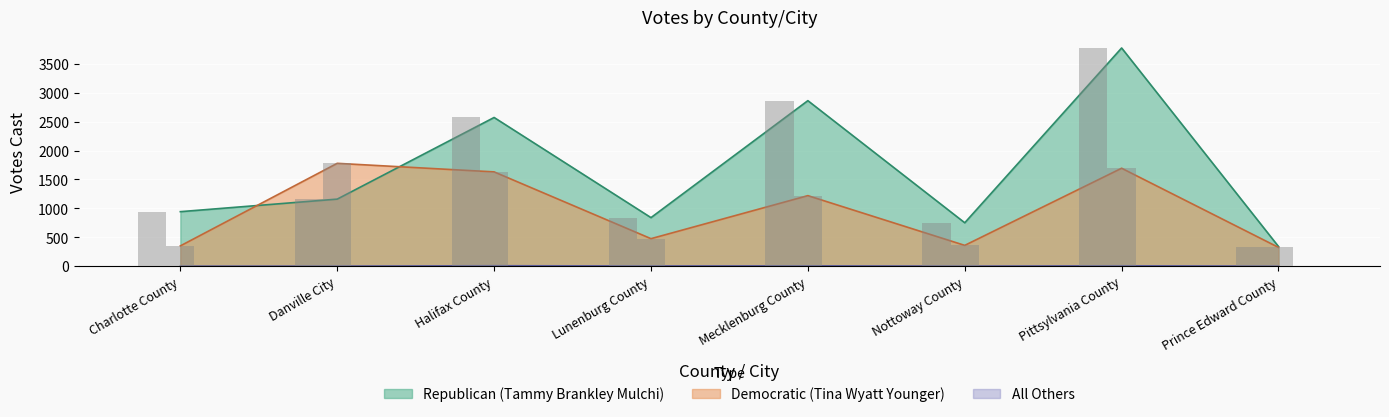

How many categories are shown in the chart?

8